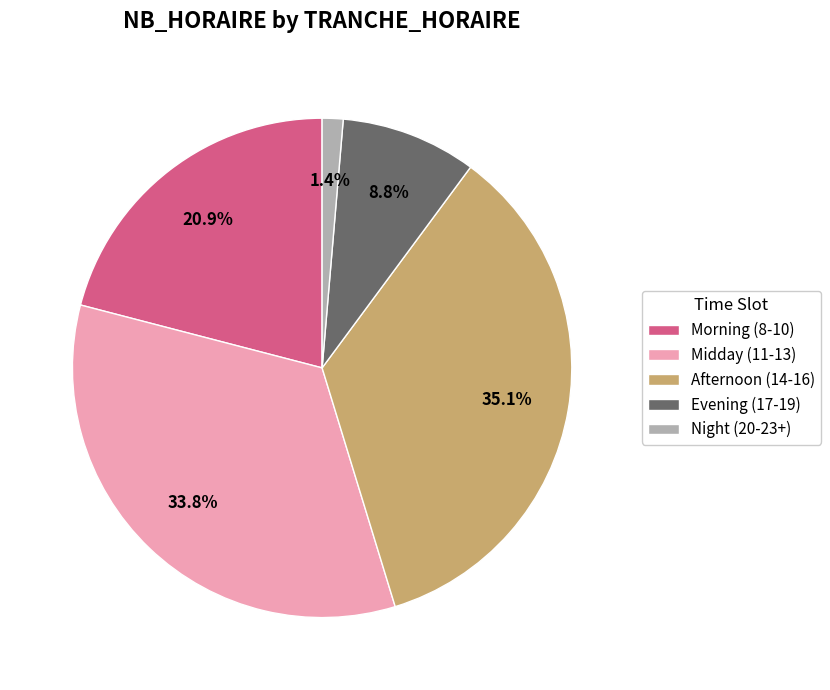

How much of the chart is everything except Midday (11-13)?

66.2%